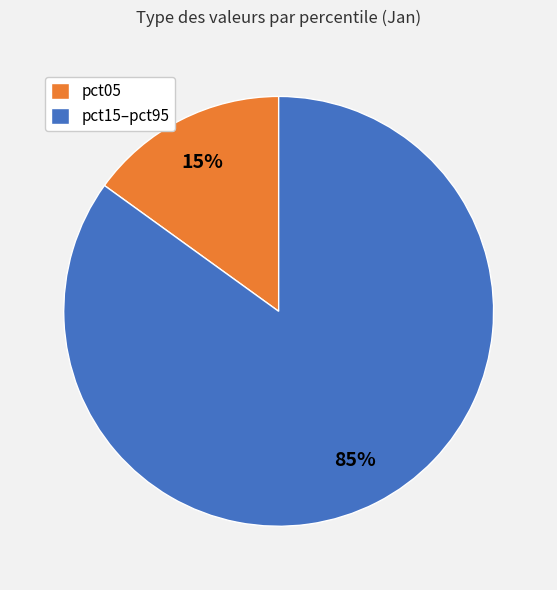

To the nearest percent, what percentage of the pie is pct05?

15%